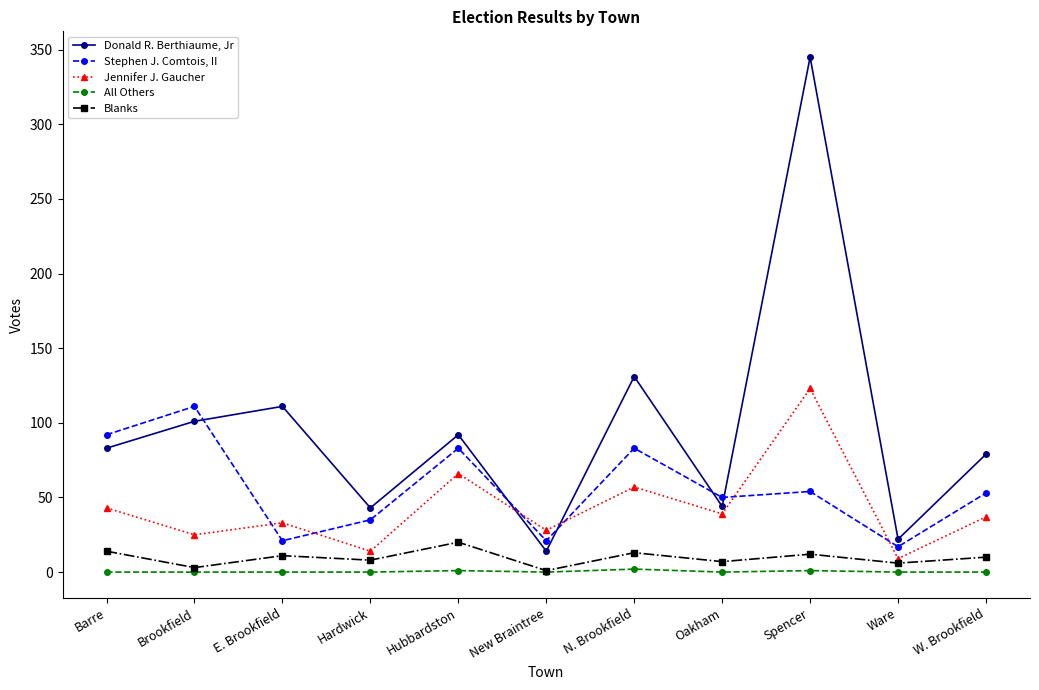

What is the difference between the maximum and minimum values in the Stephen J. Comtois, II series?

94